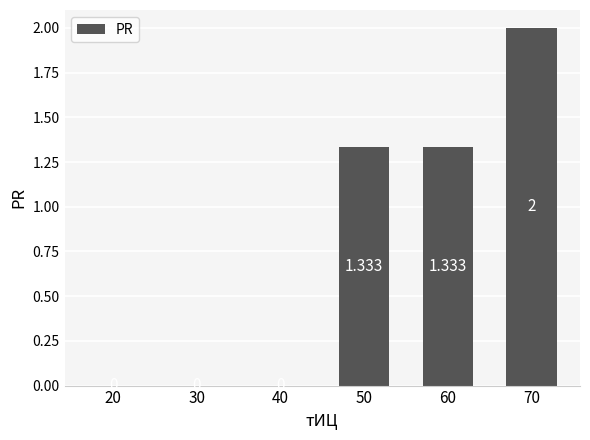

What is the maximum value shown in the chart?

2.0